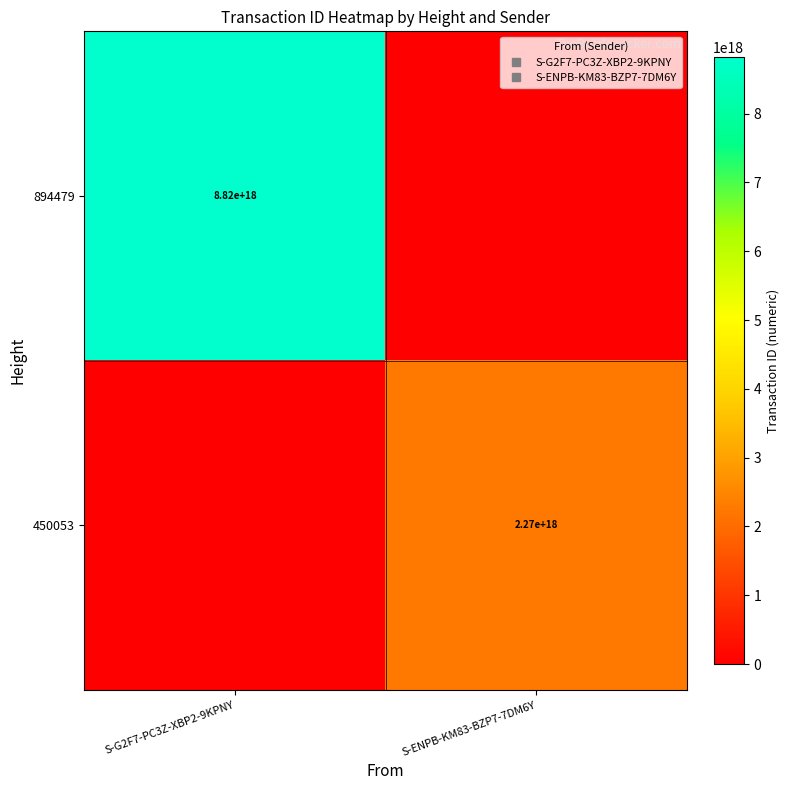

Between S-ENPB-KM83-BZP7-7DM6Y and S-G2F7-PC3Z-XBP2-9KPNY, which is larger?

S-G2F7-PC3Z-XBP2-9KPNY